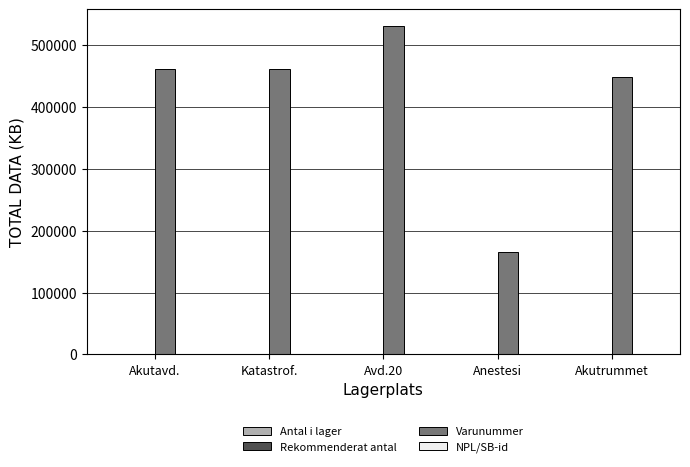

What is the greatest value displayed?

531020